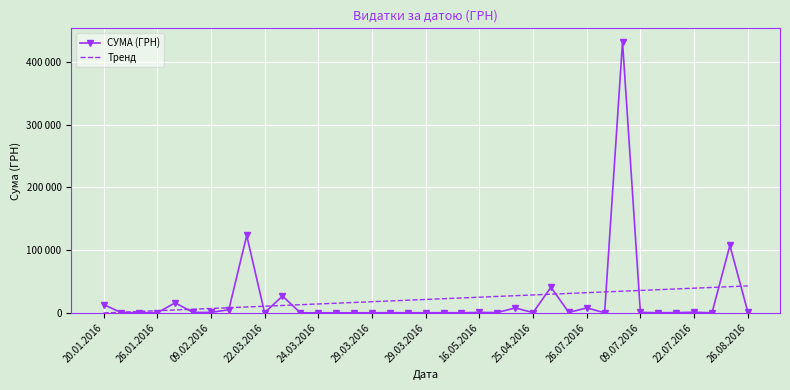

What are all the series names shown in the legend?

СУМА (ГРН), Тренд